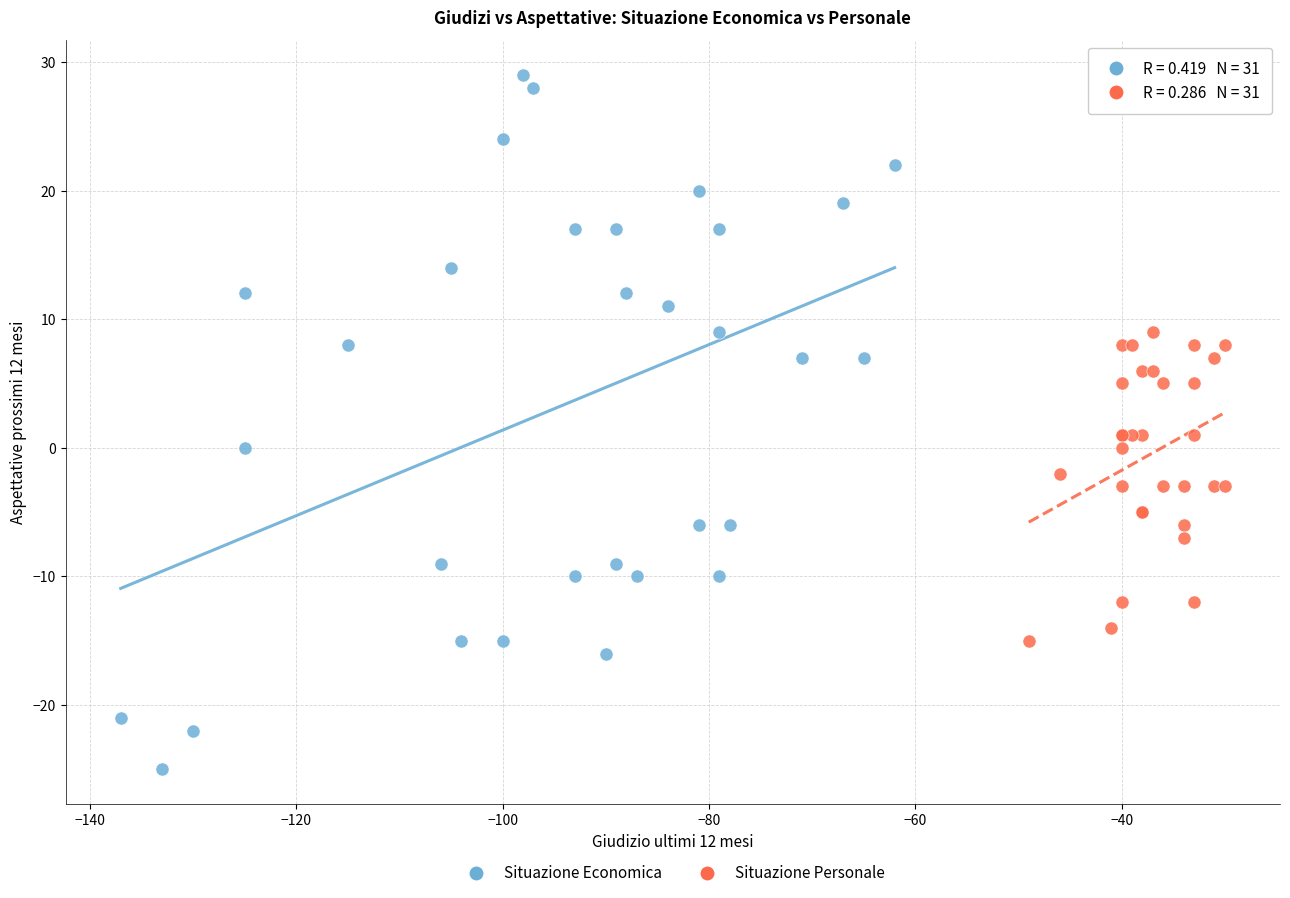

Which series reaches the minimum Y coordinate?

Situazione Economica